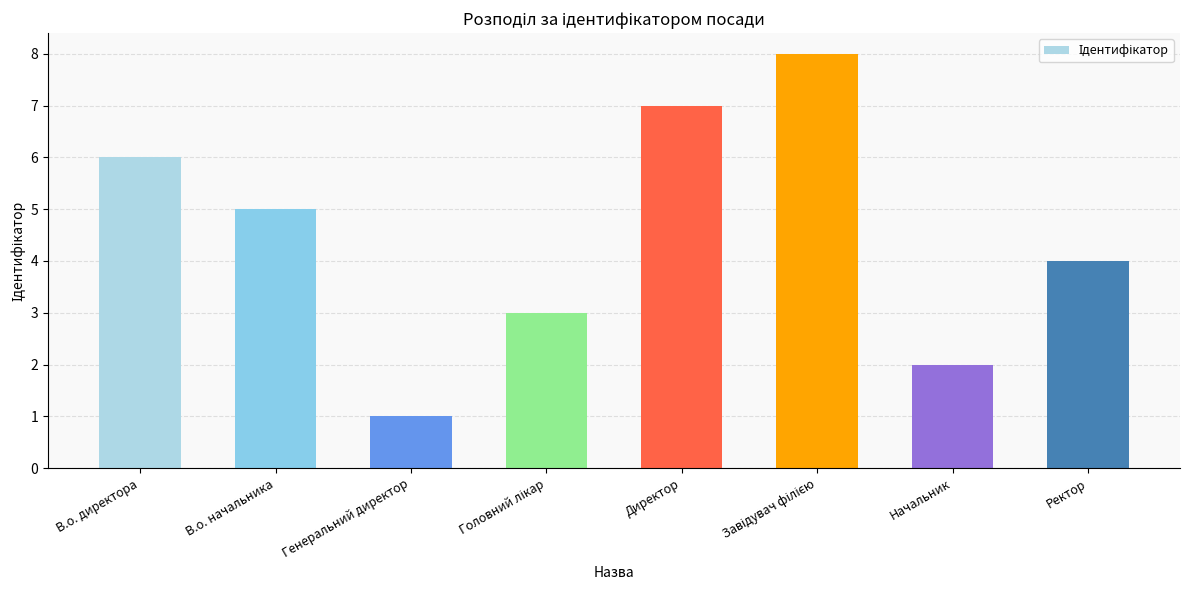

The chart shows a value of 5 at Директор. True or false?

False